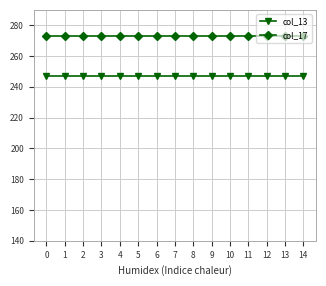

At how many categories does at least one series exceed 264?

15